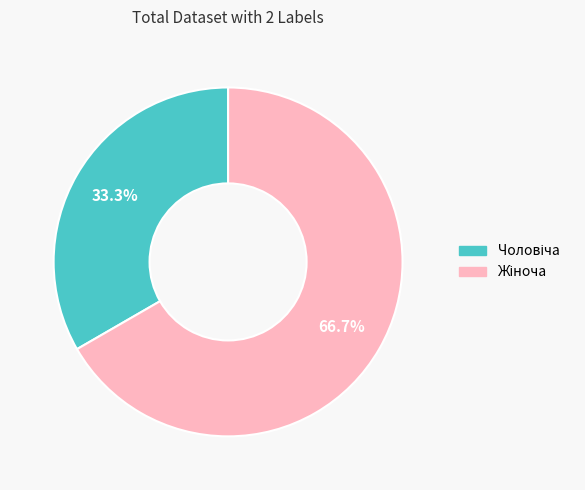

Does any single category account for the majority?

Yes